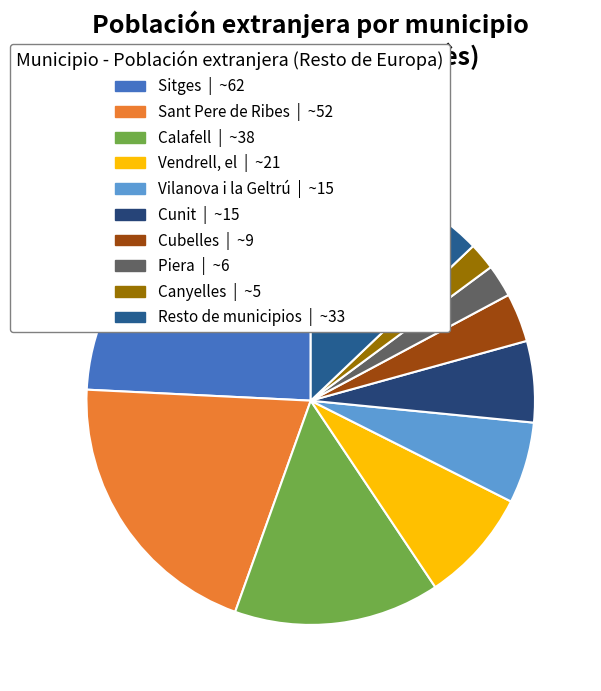

What is the largest slice in the pie chart?

Sitges